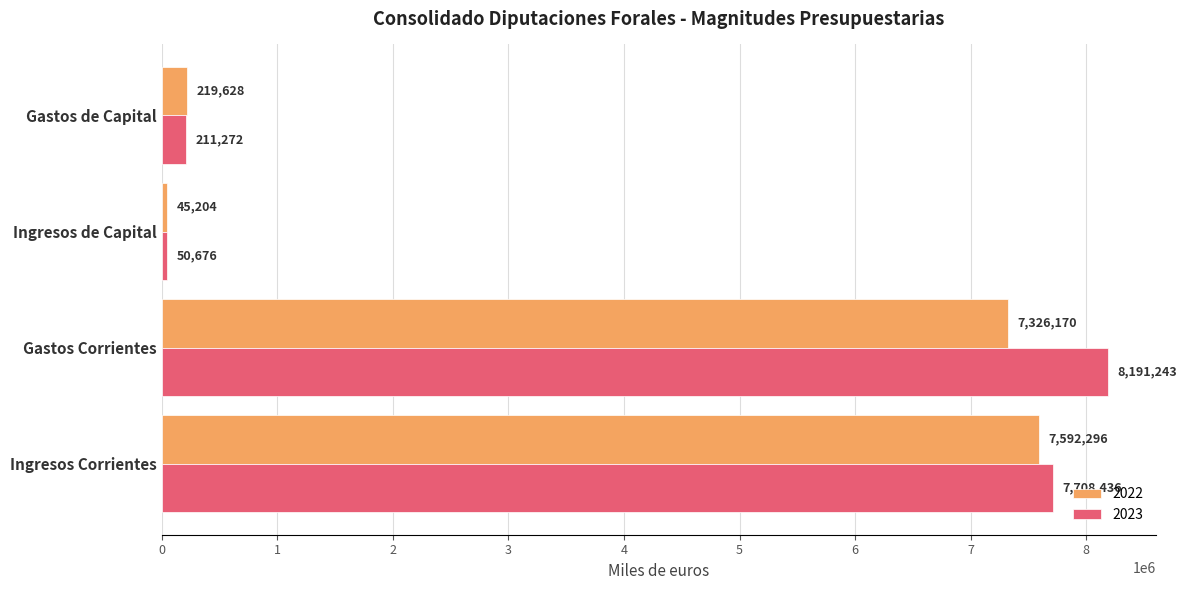

Between Gastos Corrientes and Ingresos de Capital, which series saw the biggest shift?

2023